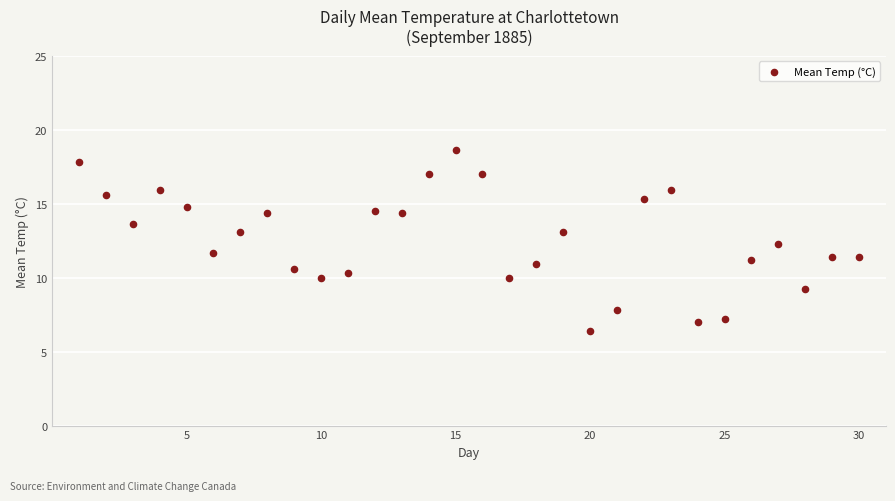

What is the range of Y values (max minus min)?

12.2